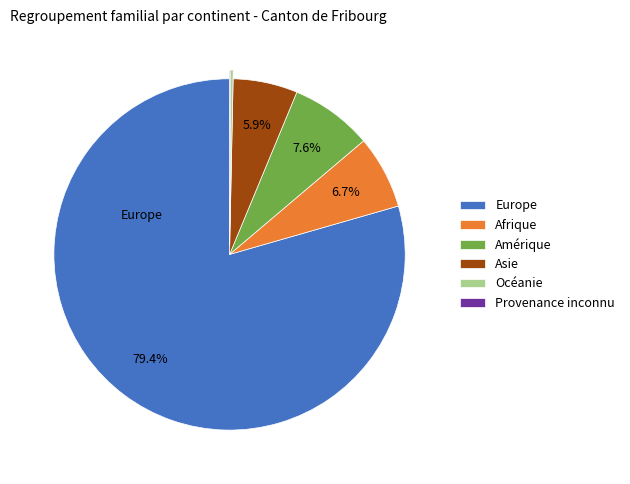

To the nearest percent, what is the average slice percentage?

17%